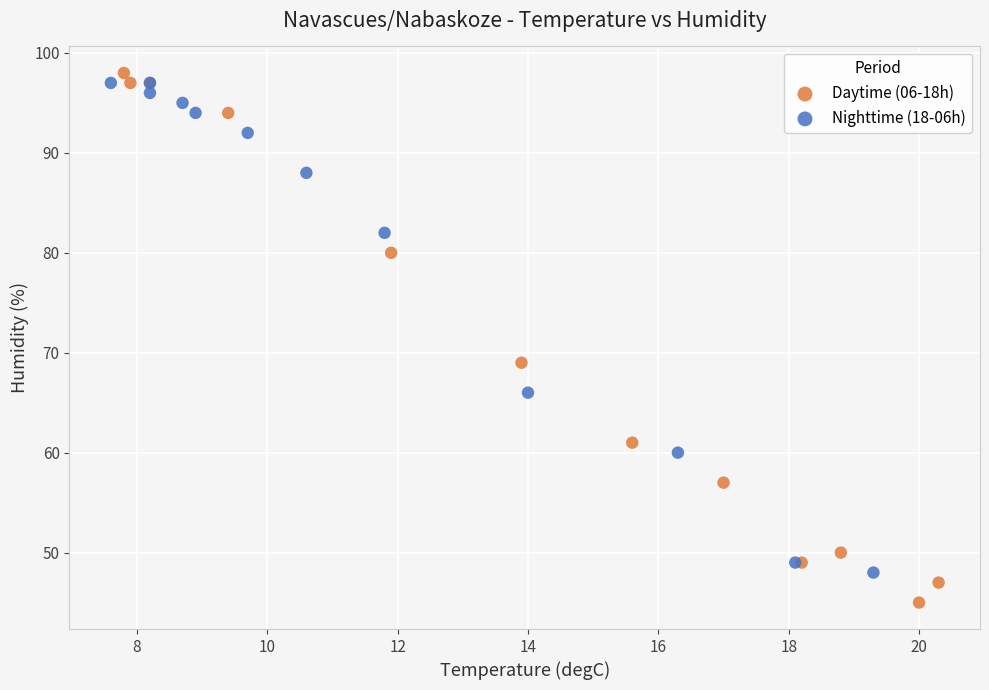

Which series reaches the minimum Y coordinate?

Daytime (06-18h)